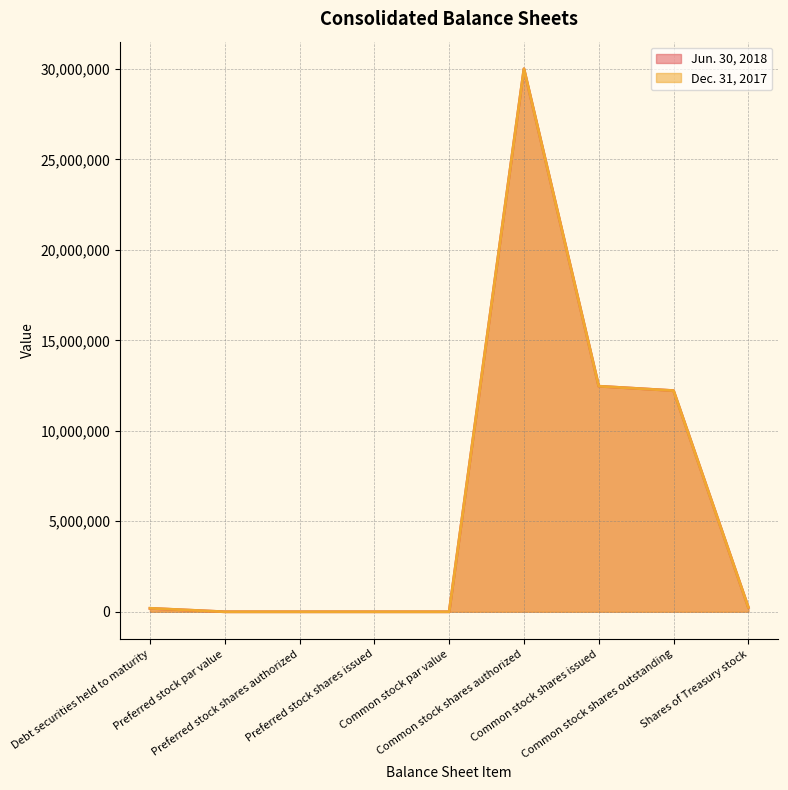

Reading right to left, what are all the values shown in this chart?

Jun. 30, 2018: 242374	12221107	12463481	30000000	1	0	0	0	188407
Dec. 31, 2017: 243870	12219611	12463481	30000000	1	0	0	0	194343